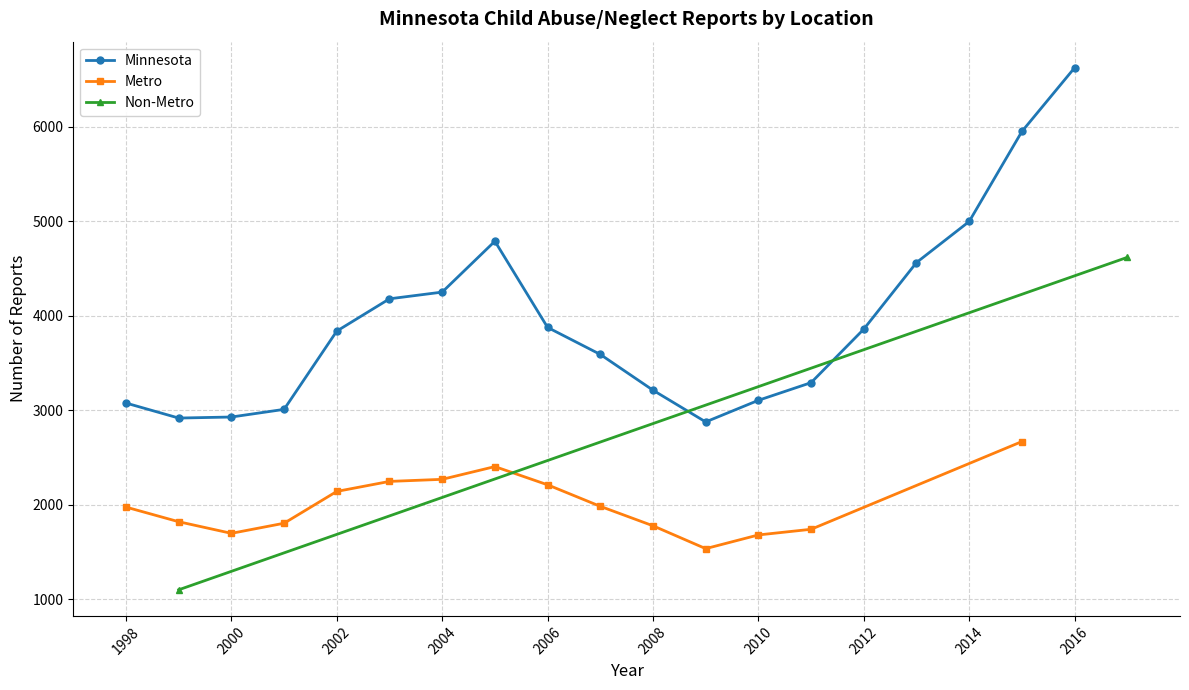

How many values in the Minnesota series are below 3859?

9